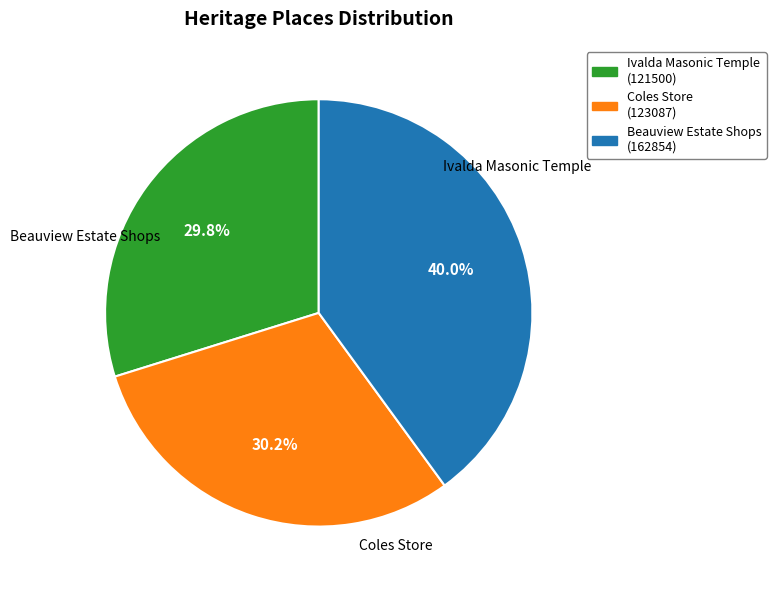

Rank the categories by value from lowest to highest.

Ivalda Masonic Temple, Coles Store, Beauview Estate Shops